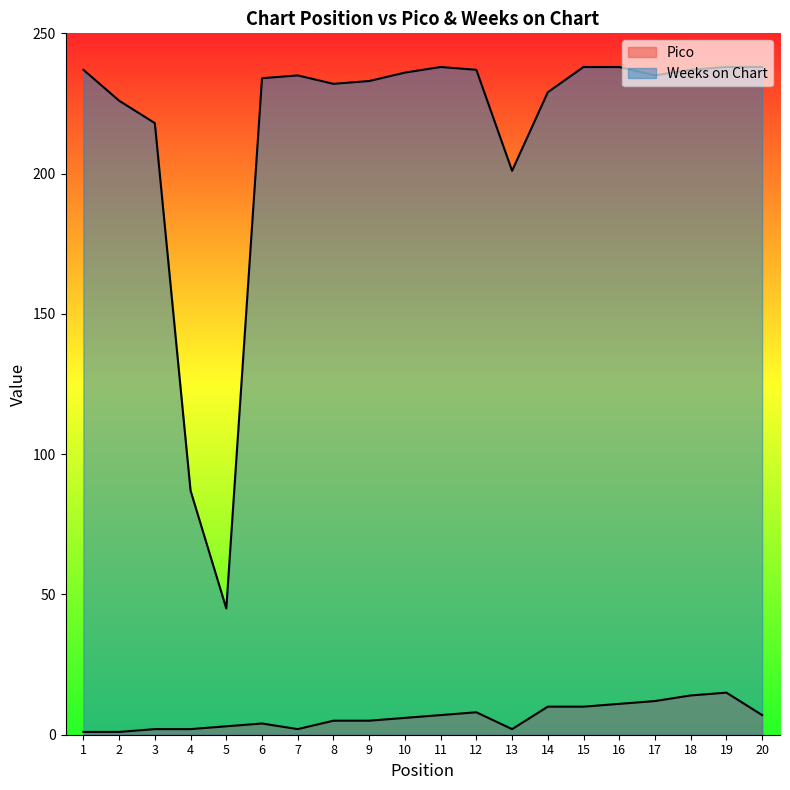

What is the value of the Pico point at the 14th from the left?

10